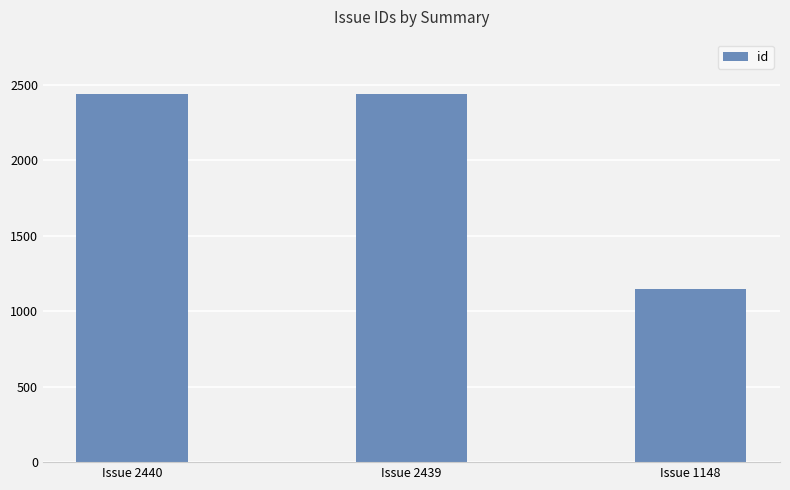

Approximately how many times larger is the value at Issue 2439 compared to Issue 2440?

1.0